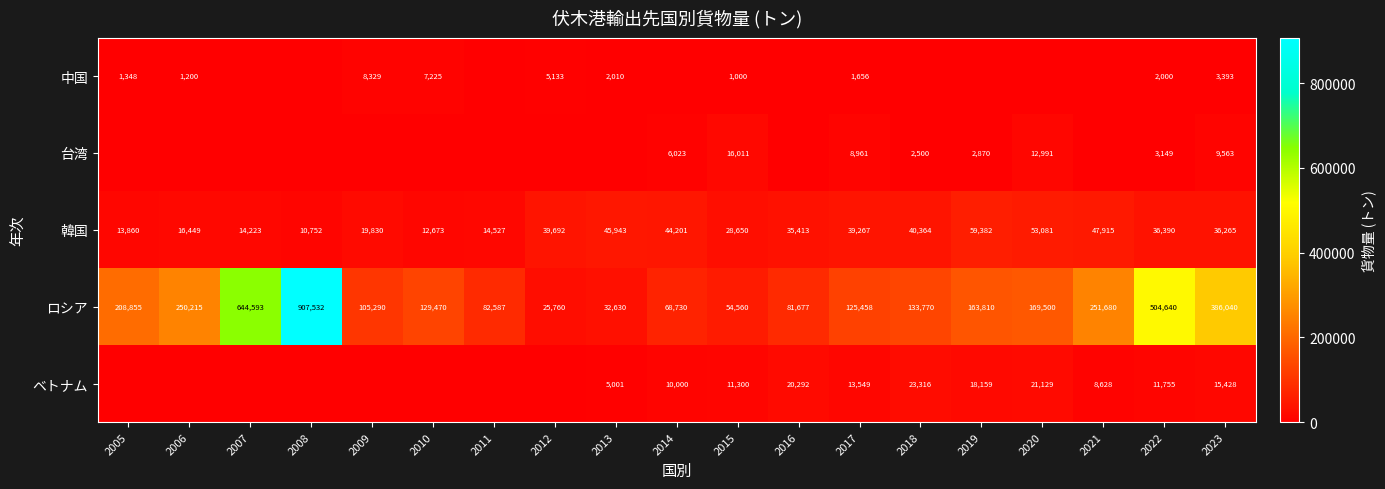

The value of 中国 at 2017 is 1656. True or false?

True